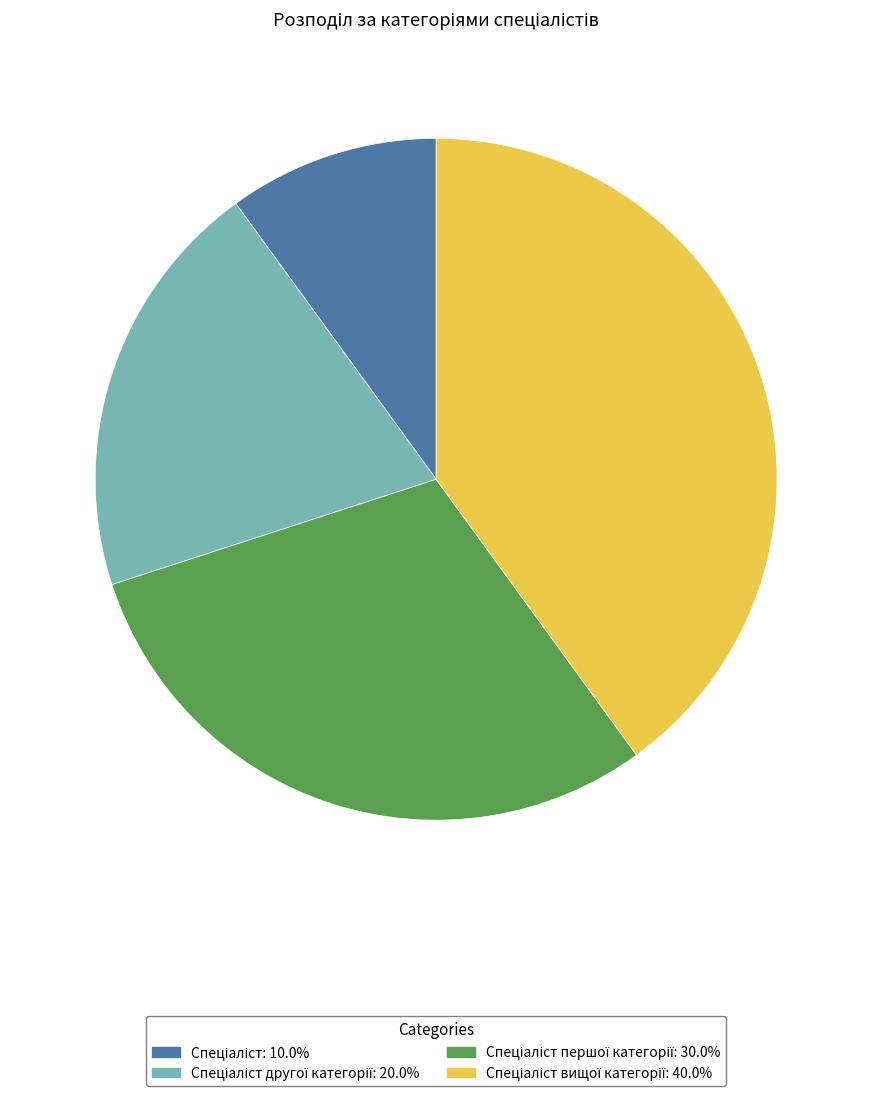

Is there any slice that represents more than half of the pie?

No